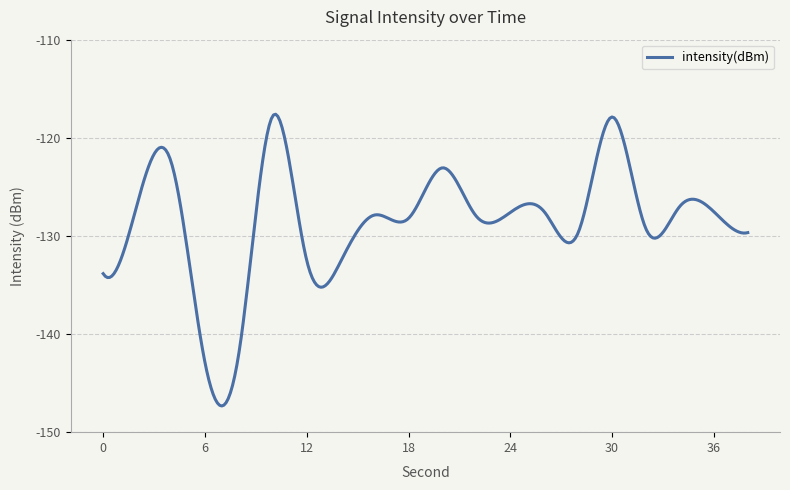

What is the smallest value displayed?

-147.3